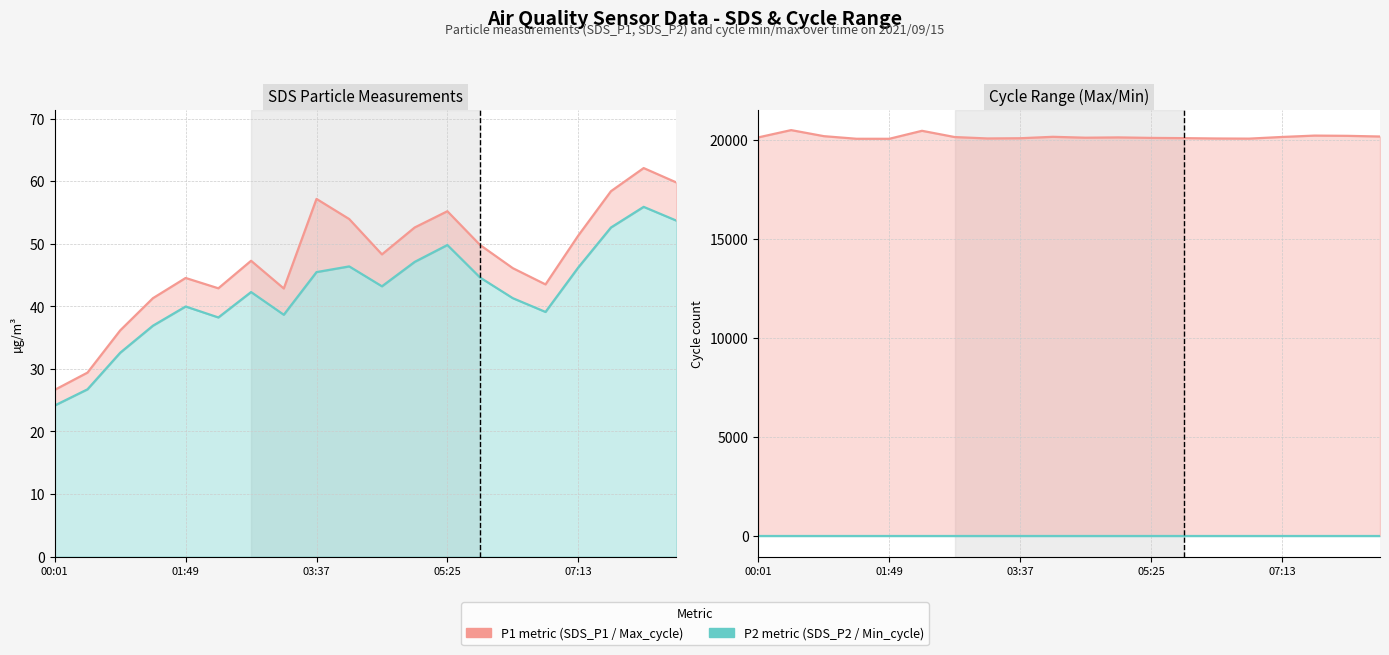

Rank the series at 9 from lowest to highest value.

Min_cycle, SDS_P2, SDS_P1, Max_cycle